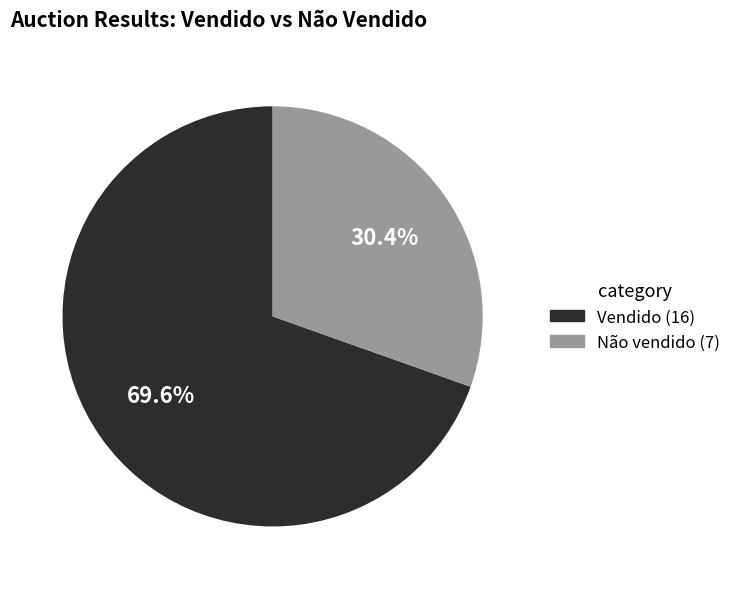

True or false: Não vendido accounts for 30% of the total.

True